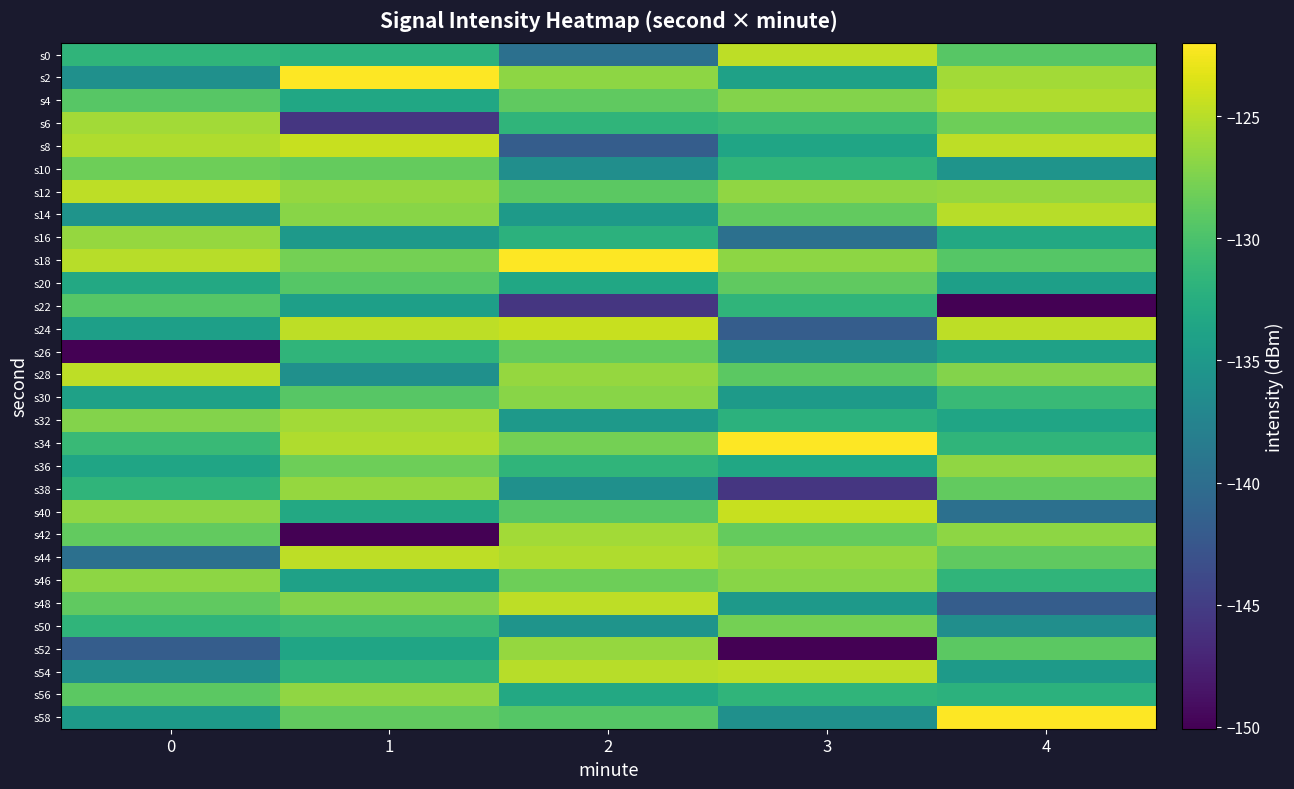

List the series in order of their peak value, lowest first.

s22, s20, s26, s10, s50, s30, s46, s36, s56, s16, s38, s52, s6, s32, s42, s4, s14, s0, s28, s44, s12, s48, s54, s8, s24, s40, s2, s18, s34, s58